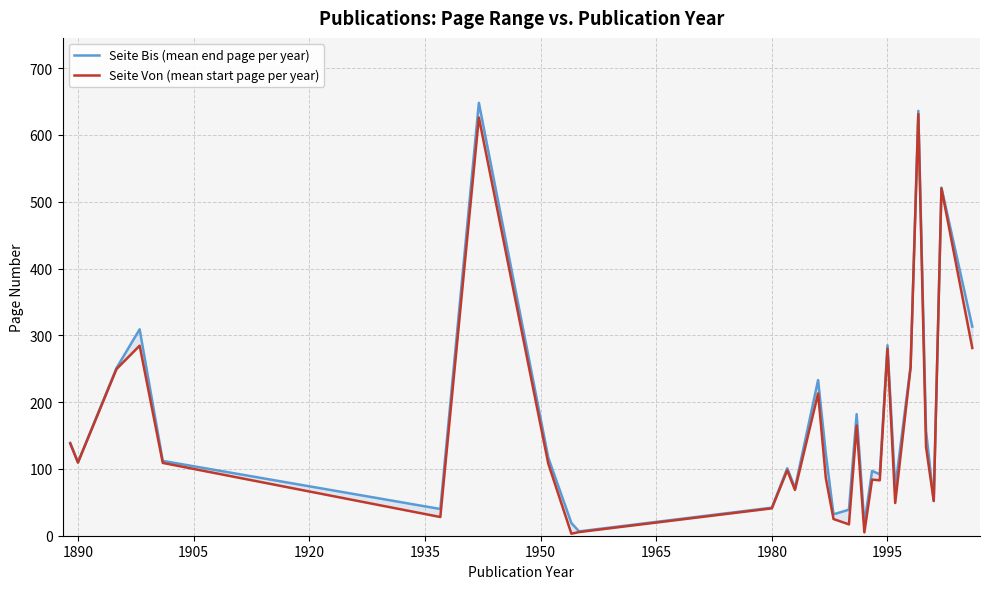

Where is the first local minimum for Seite Von (mean start page per year)?

1890